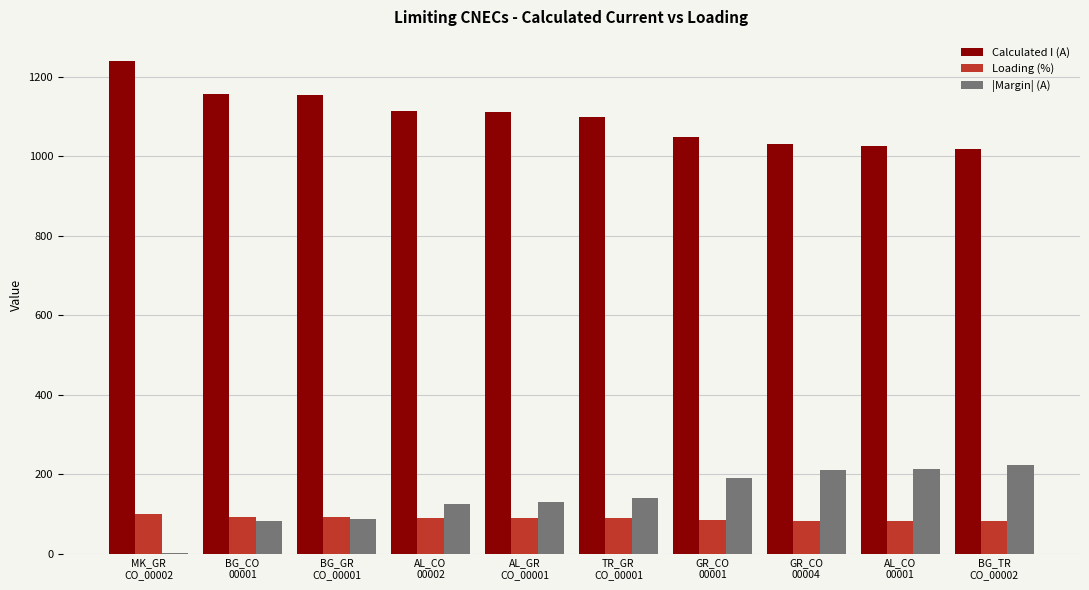

What is the total value across all series at TR_GR
CO_00001?

1329